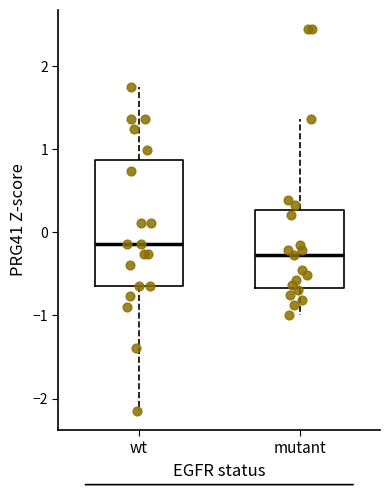

Which box has the lowest median line?

mutant